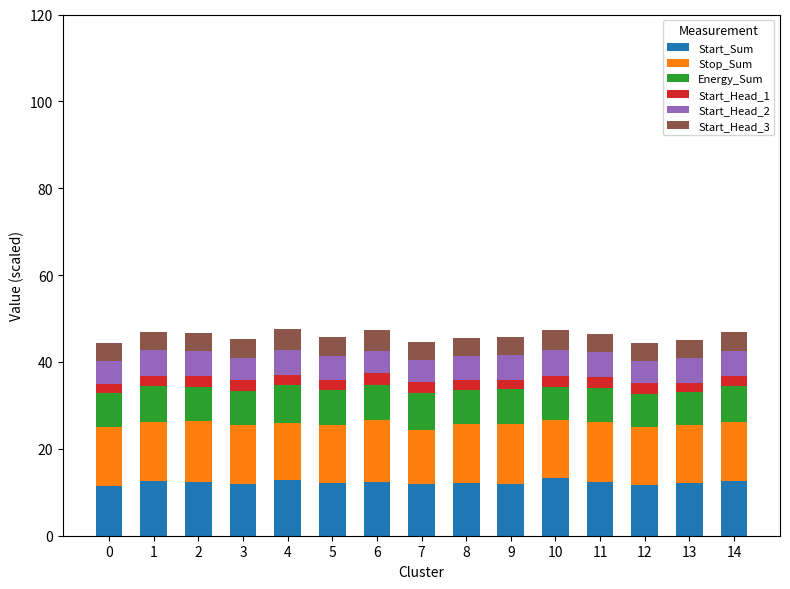

What are all the series names shown in the legend?

Start_Sum, Stop_Sum, Energy_Sum, Start_Head_1, Start_Head_2, Start_Head_3